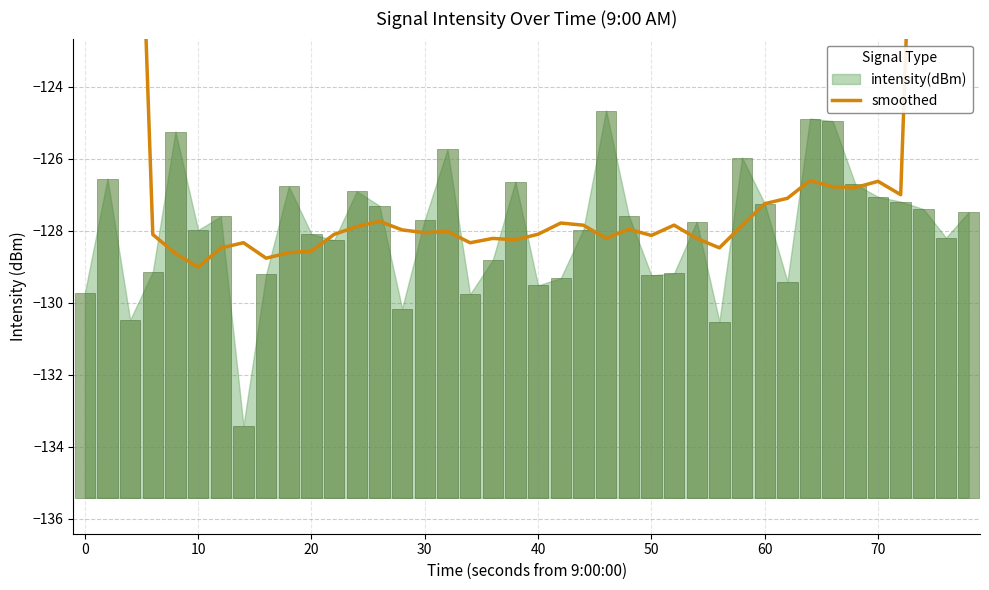

What is the difference between the maximum and minimum values?

56.1